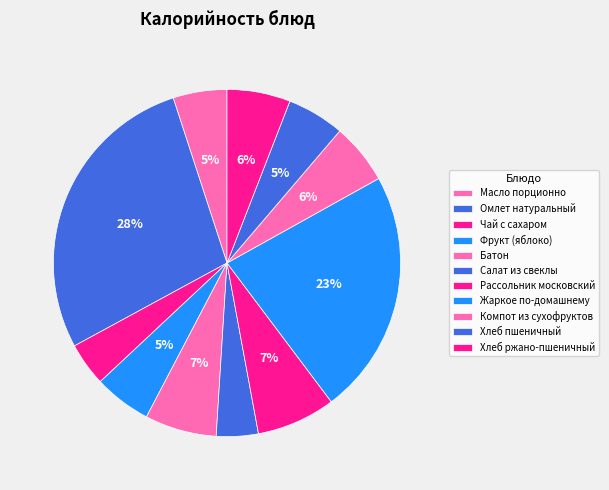

To the nearest percent, what percentage of the pie is Чай с сахаром?

4%